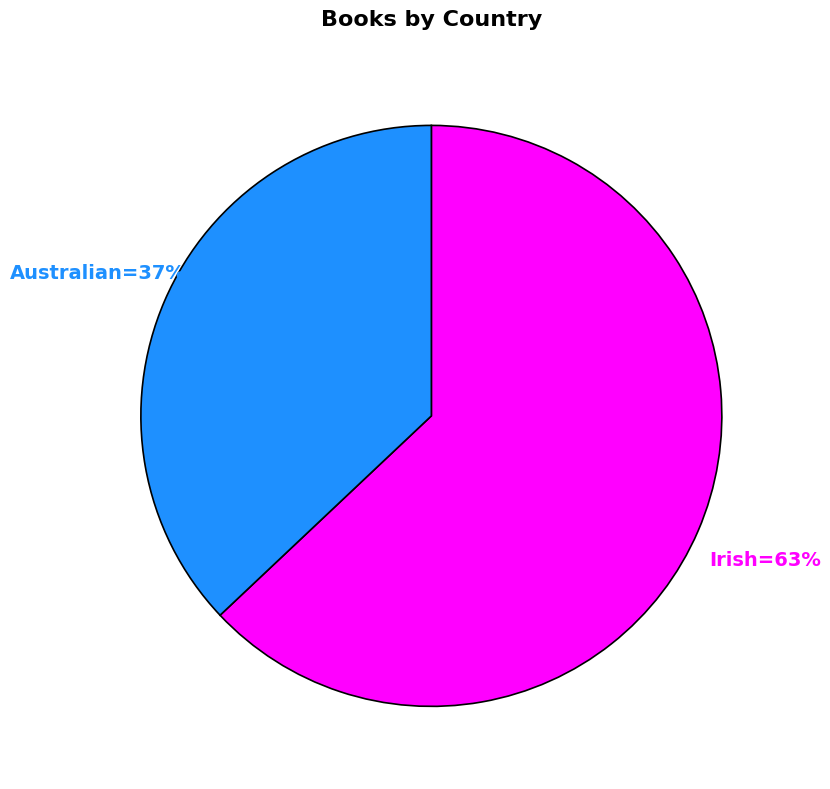

Does any single category account for the majority?

Yes